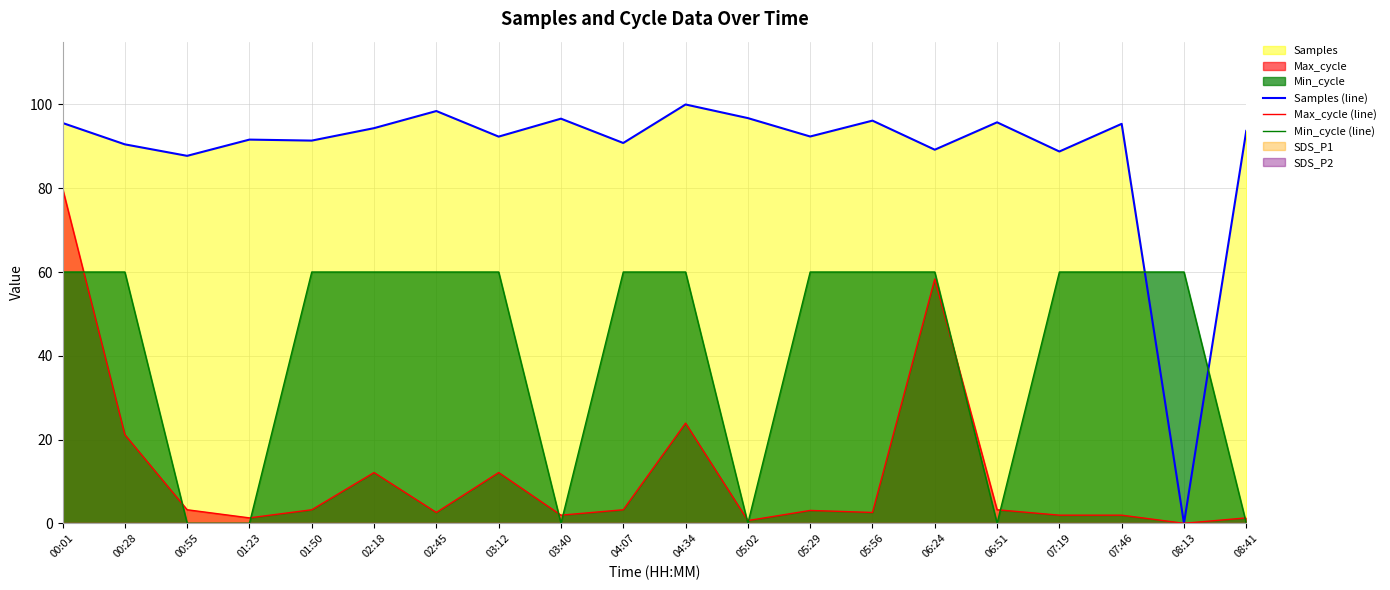

Reading left to right, what are all the values shown in this chart?

Samples (line): 00:01=95.6	00:28=90.5	00:55=87.7	01:23=91.6	01:50=91.4	02:18=94.3	02:45=98.4	03:12=92.3	03:40=96.6	04:07=90.8	04:34=100.0	05:02=96.8	05:29=92.4	05:56=96.1	06:24=89.2	06:51=95.7	07:19=88.8	07:46=95.4	08:13=0.0	08:41=93.7
Max_cycle (line): 00:01=80.0	00:28=21.2	00:55=3.2	01:23=1.3	01:50=3.2	02:18=12.1	02:45=2.6	03:12=12.1	03:40=1.9	04:07=3.2	04:34=23.9	05:02=0.6	05:29=3.1	05:56=2.6	06:24=58.3	06:51=3.2	07:19=1.9	07:46=1.9	08:13=0.0	08:41=1.3
Min_cycle (line): 00:01=60.0	00:28=60.0	00:55=0.0	01:23=0.0	01:50=60.0	02:18=60.0	02:45=60.0	03:12=60.0	03:40=0.0	04:07=60.0	04:34=60.0	05:02=0.0	05:29=60.0	05:56=60.0	06:24=60.0	06:51=0.0	07:19=60.0	07:46=60.0	08:13=60.0	08:41=0.0